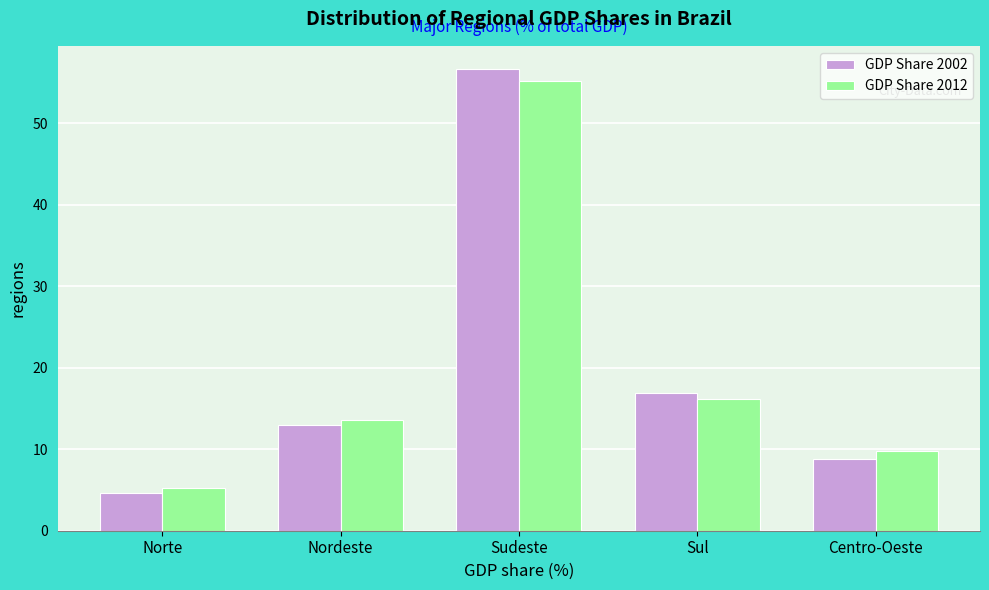

Reading right to left, what are all the values shown in this chart?

GDP Share 2002: Centro-Oeste=8.8	Sul=16.9	Sudeste=56.7	Nordeste=13.0	Norte=4.7
GDP Share 2012: Centro-Oeste=9.8	Sul=16.2	Sudeste=55.2	Nordeste=13.6	Norte=5.3